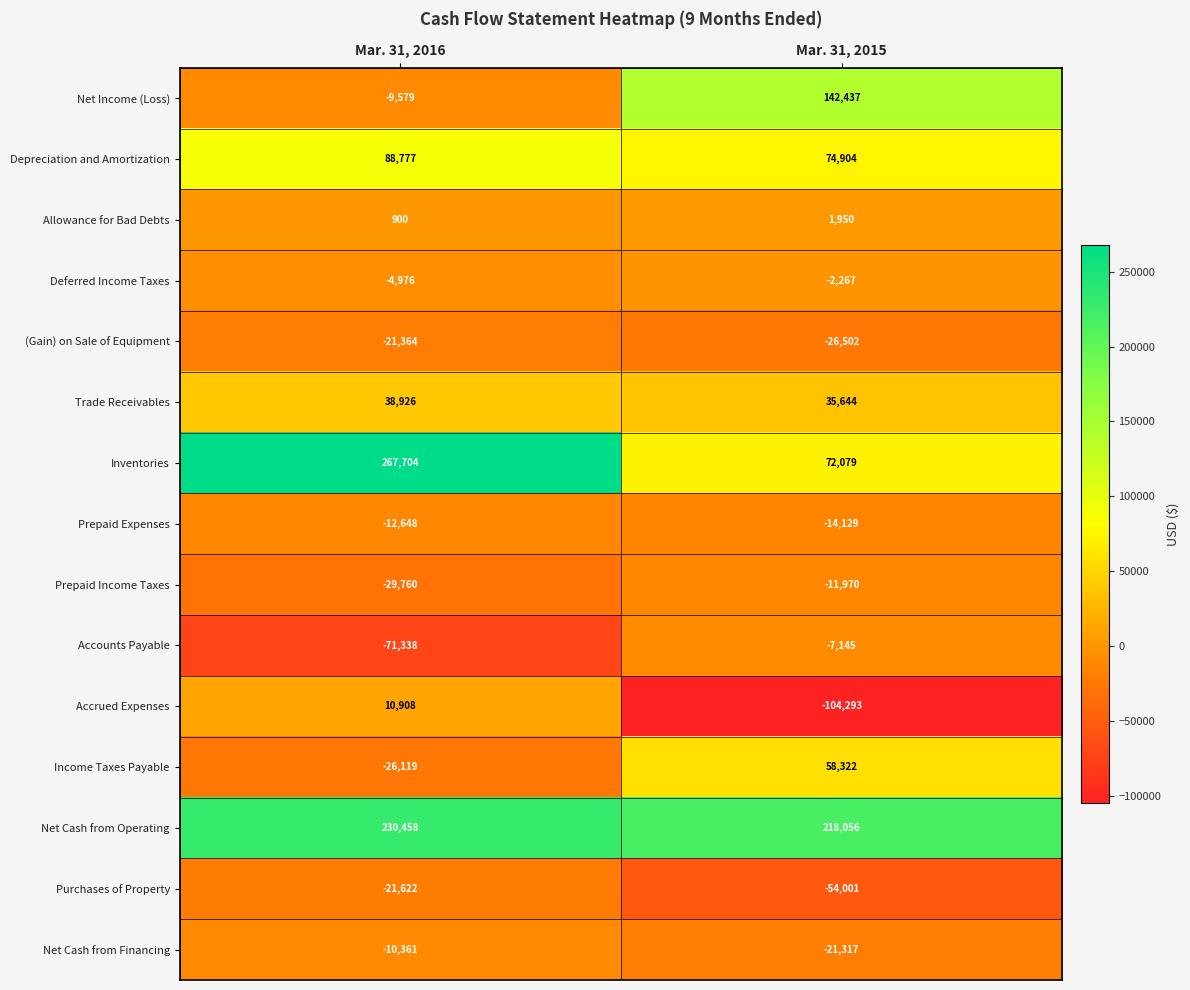

Rank the series by their maximum value, from lowest to highest.

Purchases of Property, (Gain) on Sale of Equipment, Prepaid Expenses, Prepaid Income Taxes, Net Cash from Financing, Accounts Payable, Deferred Income Taxes, Allowance for Bad Debts, Accrued Expenses, Trade Receivables, Income Taxes Payable, Depreciation and Amortization, Net Income (Loss), Net Cash from Operating, Inventories